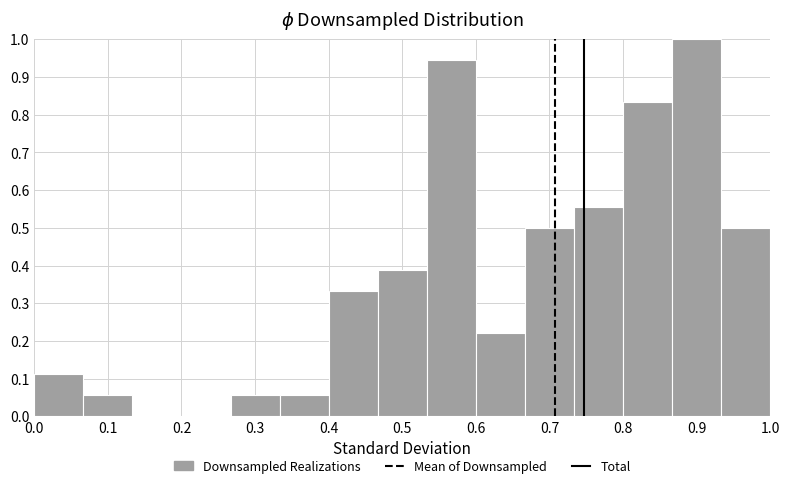

How tall is the bar that spans 0.80 to 0.87 on the x-axis? Neither the bar edges nor the heights are printed on the chart, so give them approximately, as read against the axes.

0.83